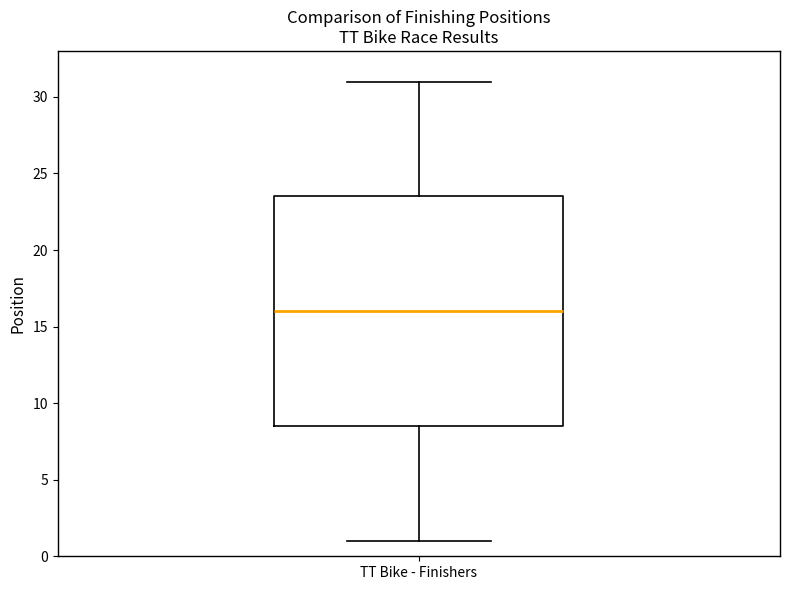

Where does the lower whisker of the box for TT Bike - Finishers end on the y-axis? The values are not printed on the chart, so give them approximately, as read against the axis.

1.0